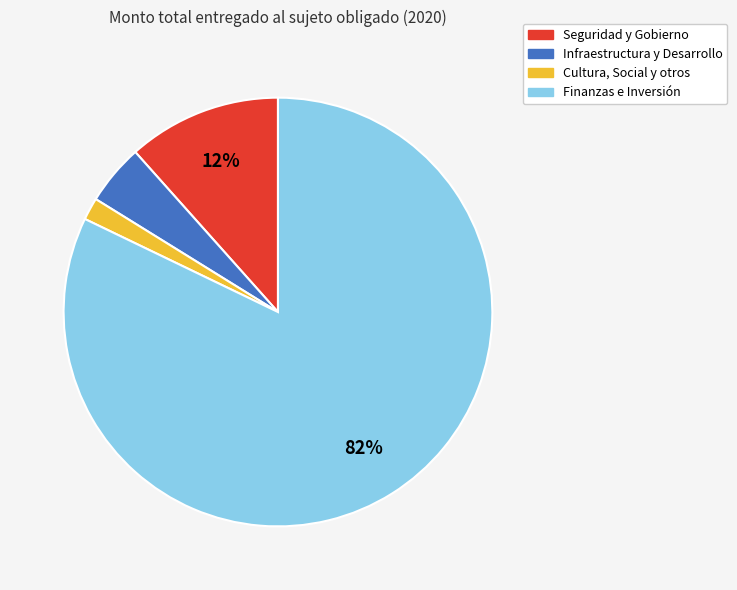

To the nearest percent, what is the difference between the Cultura, Social y otros and Seguridad y Gobierno slice percentages?

10%